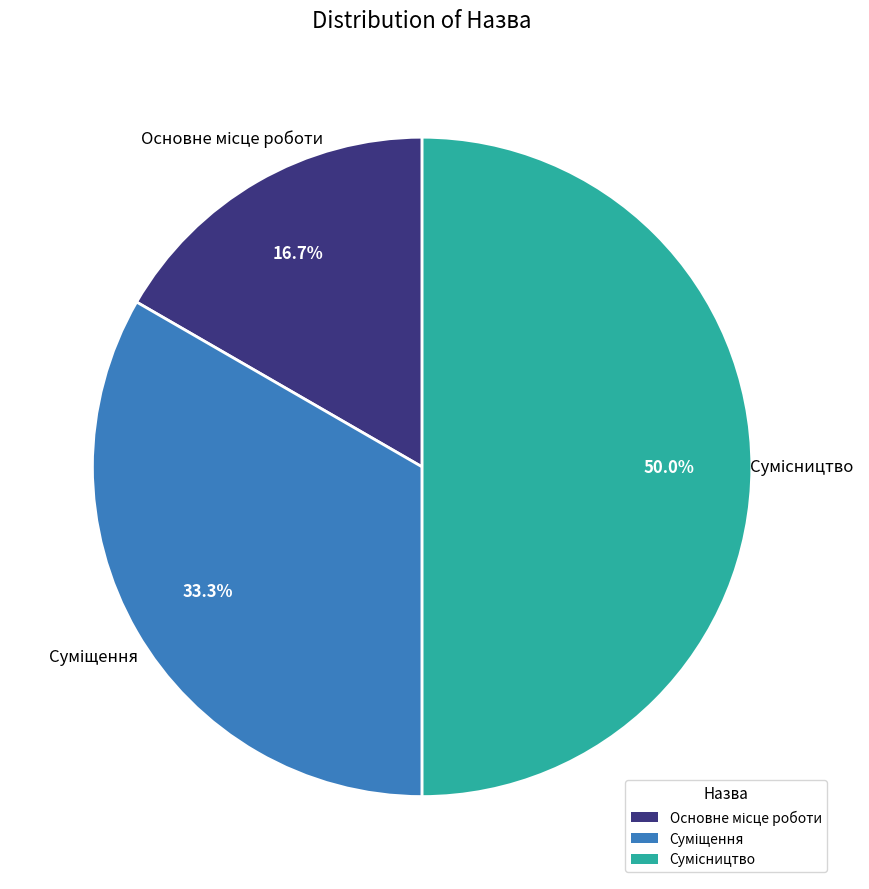

Count the number of slices in the pie.

3